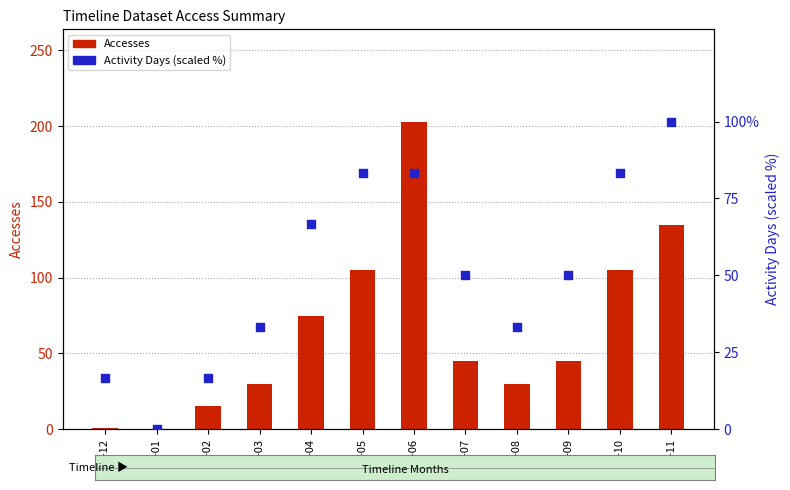

Is the value of Accesses at 2022-10 greater than the value of Activity Days (scaled %) at 2022-09?

Yes